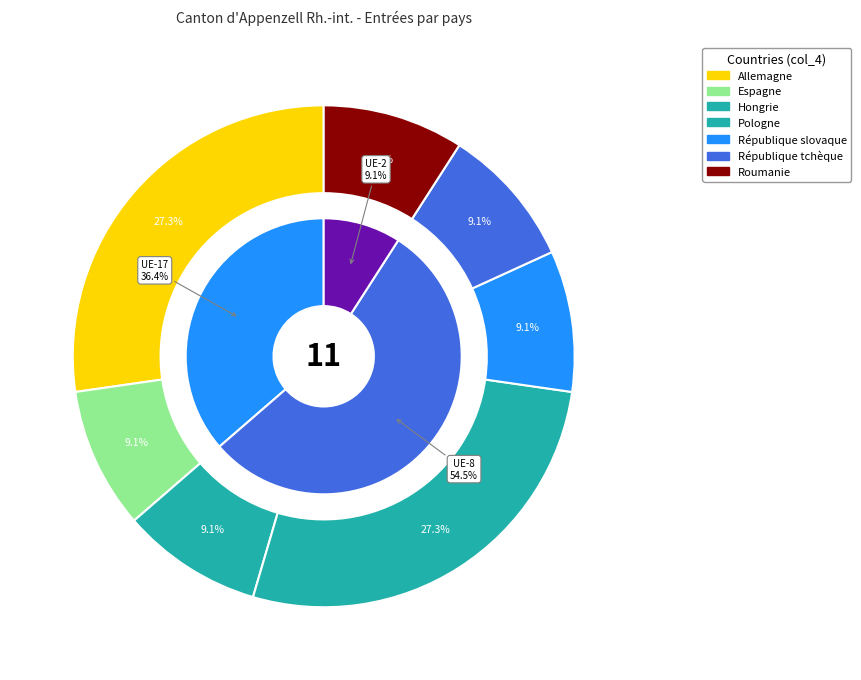

Does Roumanie account for over 50% of the chart?

No